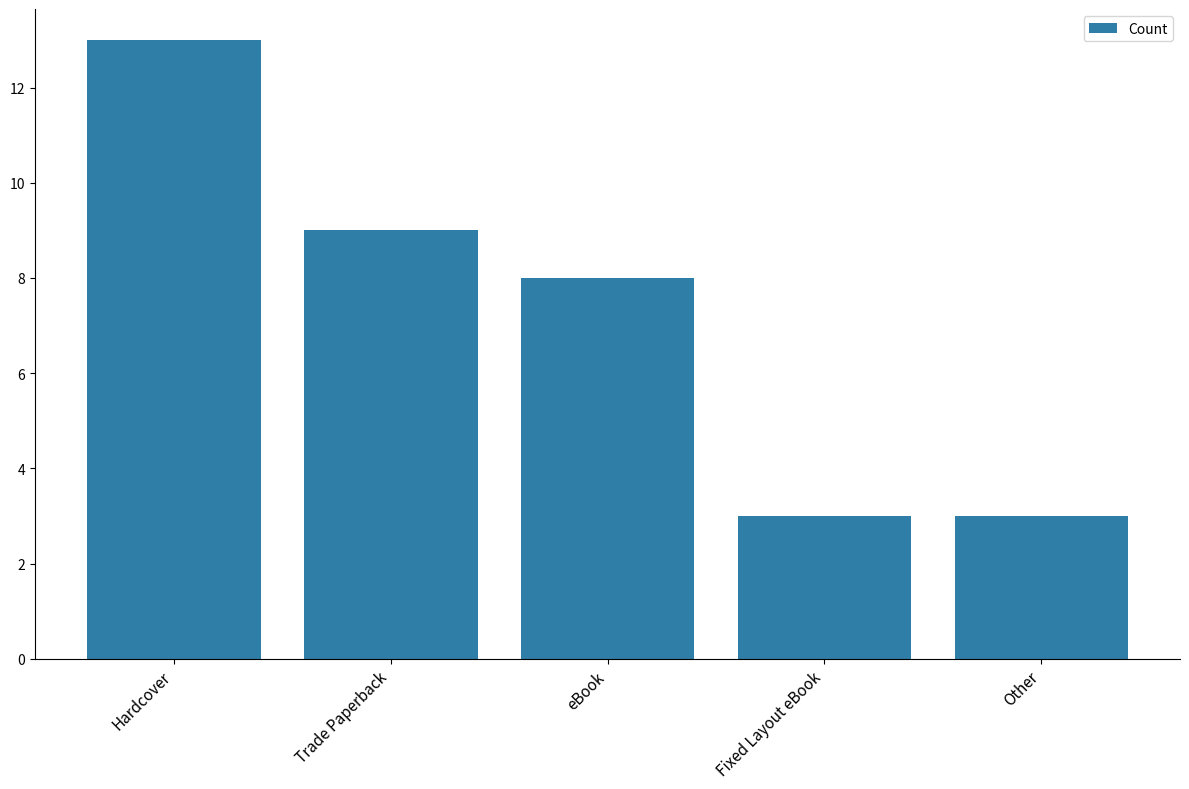

What is the approximate value at eBook?

8